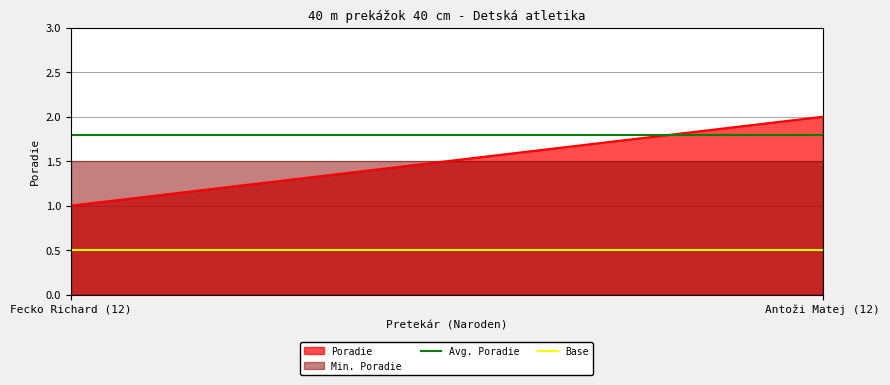

Reading left to right, extract all data points from this chart.

1	2